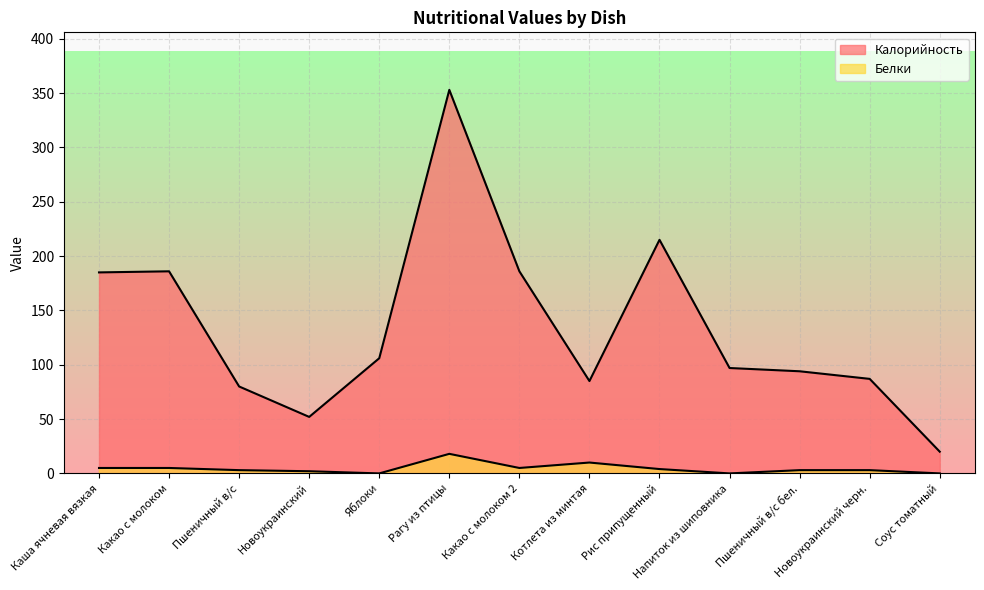

How many values in Белки are above zero?

10